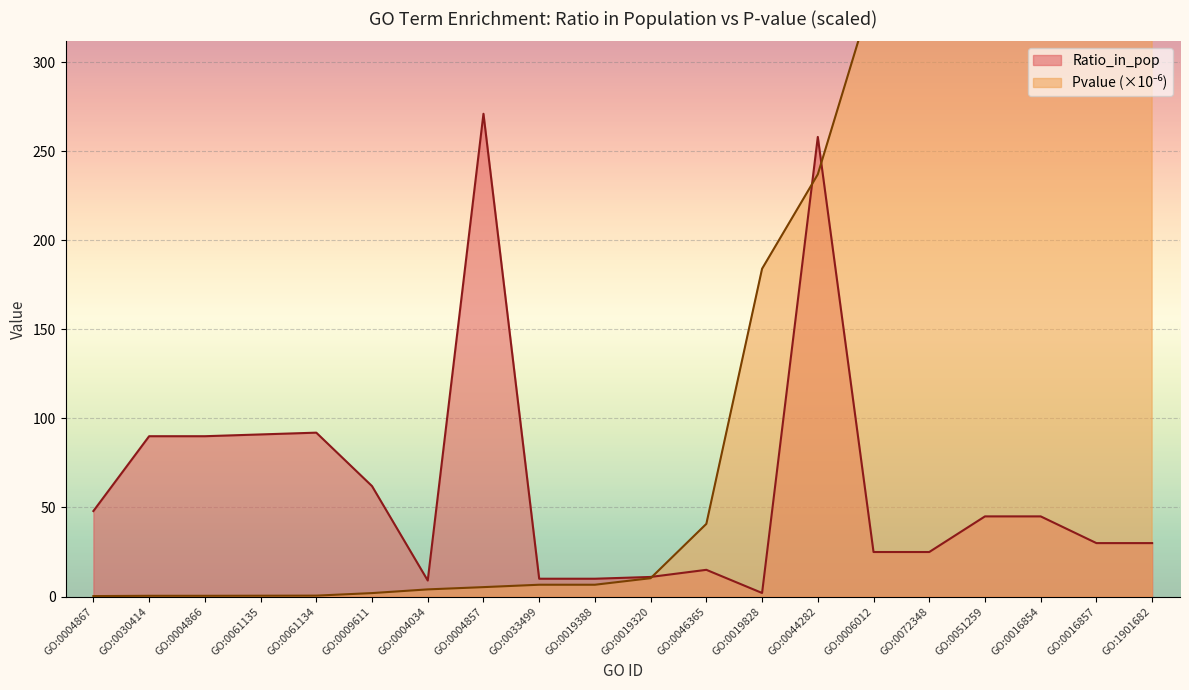

Rank the series by their maximum value, from lowest to highest.

Ratio_in_pop, Pvalue